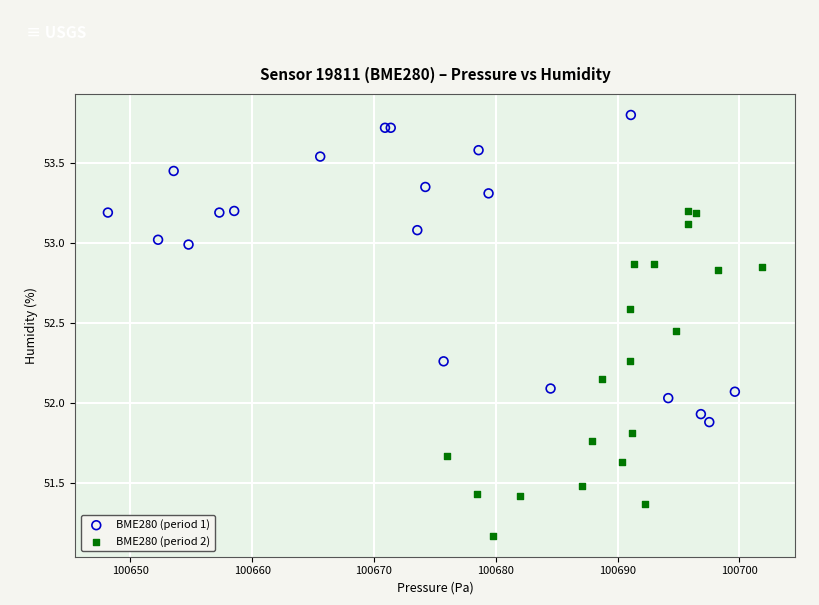

Which series contains the lowest Y value?

BME280 (period 2)